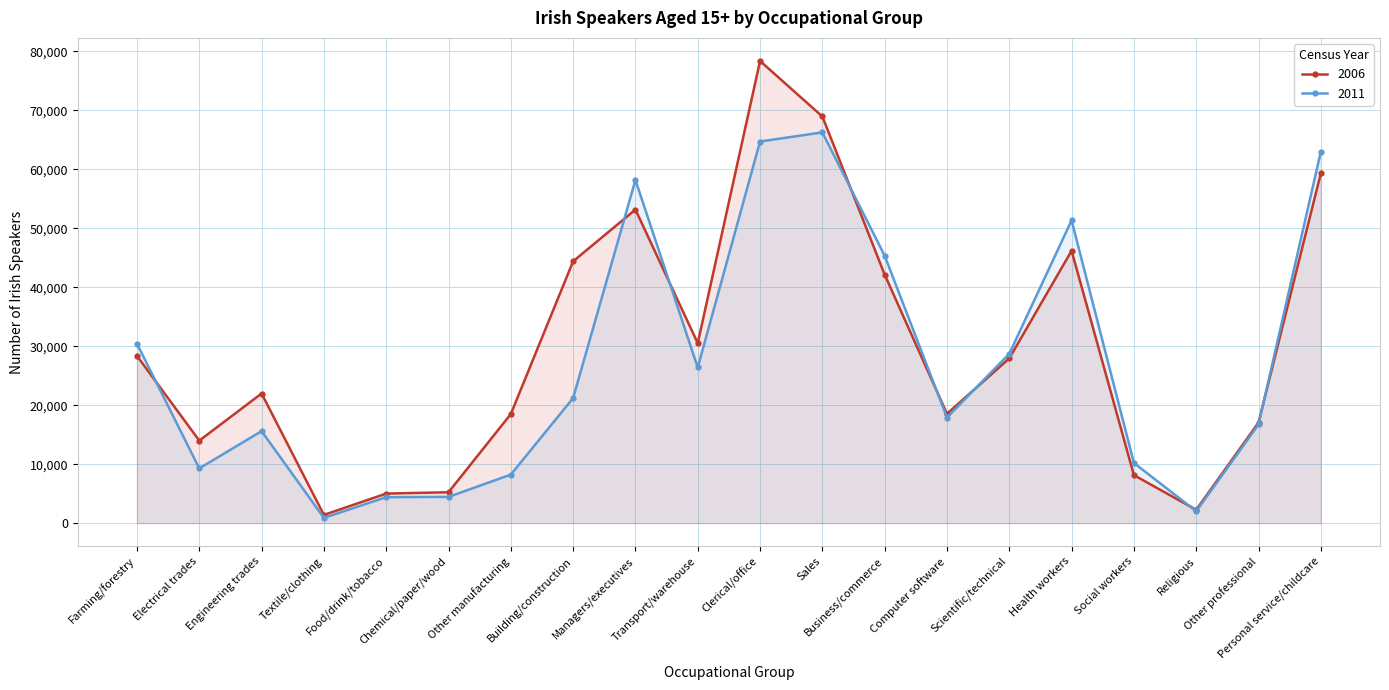

What are all the series names shown in the legend?

2006, 2011